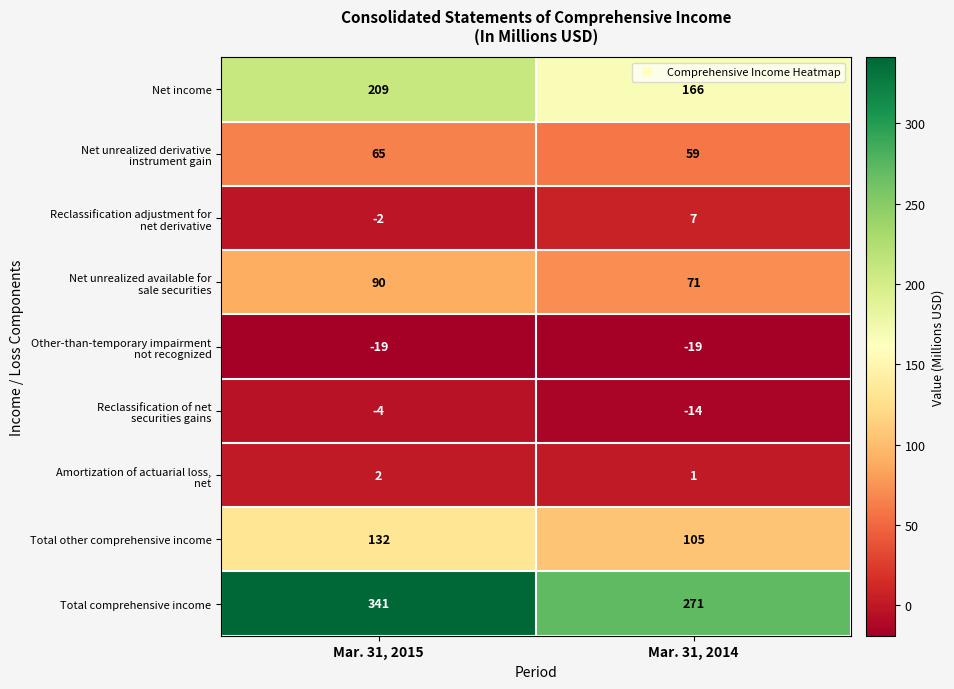

Which series has the largest total across all categories?

Total comprehensive income